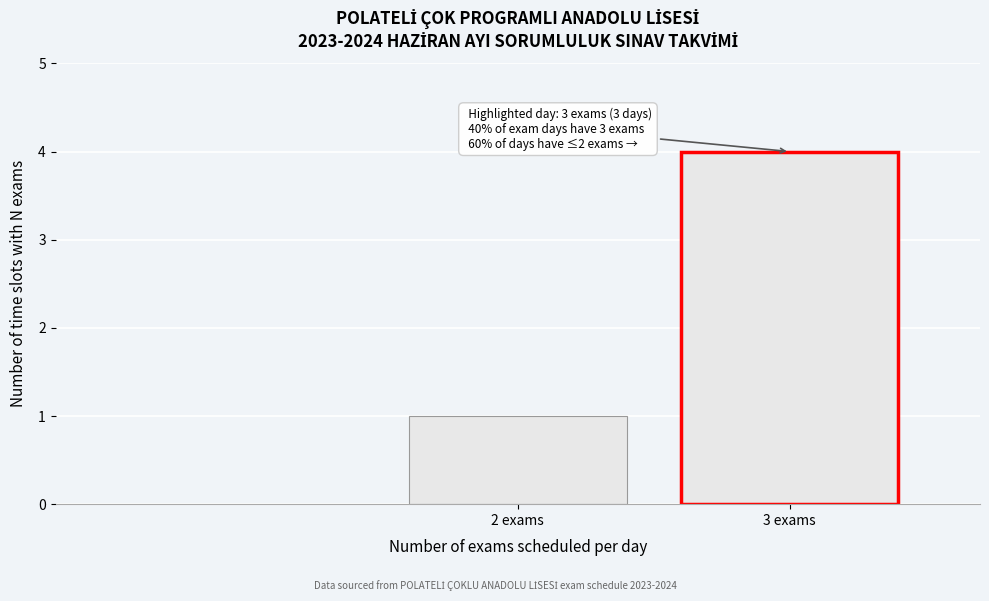

Reading left to right, transcribe all the data shown in this chart.

1	4